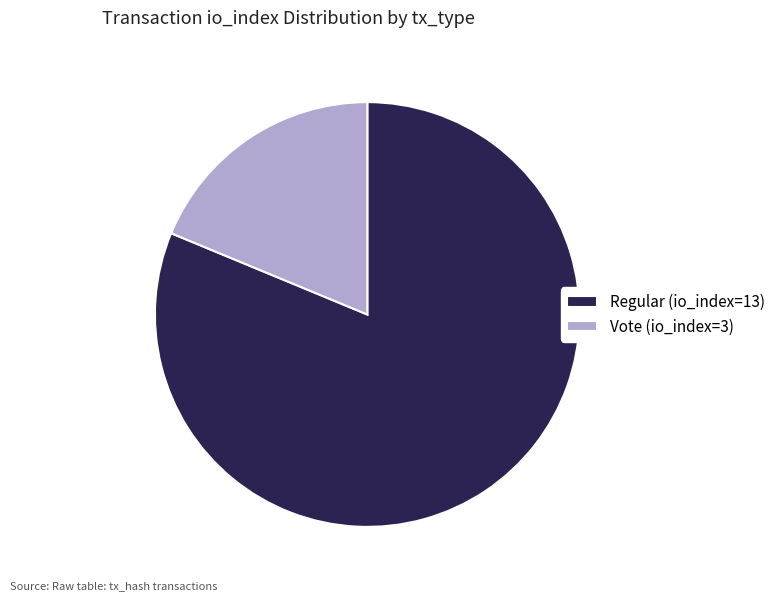

Which slice represents more than half of the pie?

Regular (io_index=13)